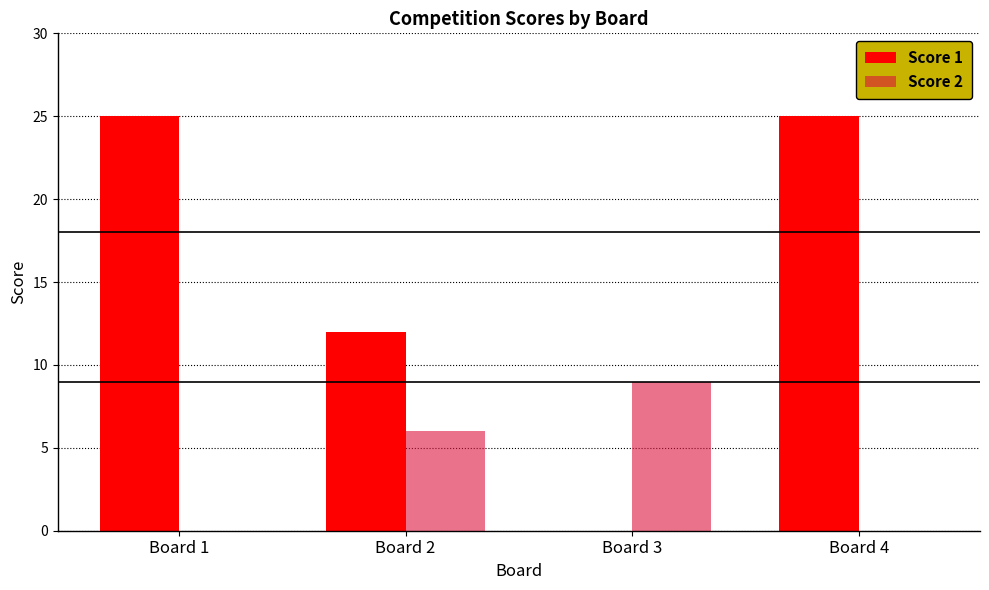

Reading left to right, extract all data points from this chart.

Score 1: Board 1=25	Board 2=12	Board 3=0	Board 4=25
Score 2: Board 1=0	Board 2=6	Board 3=9	Board 4=0